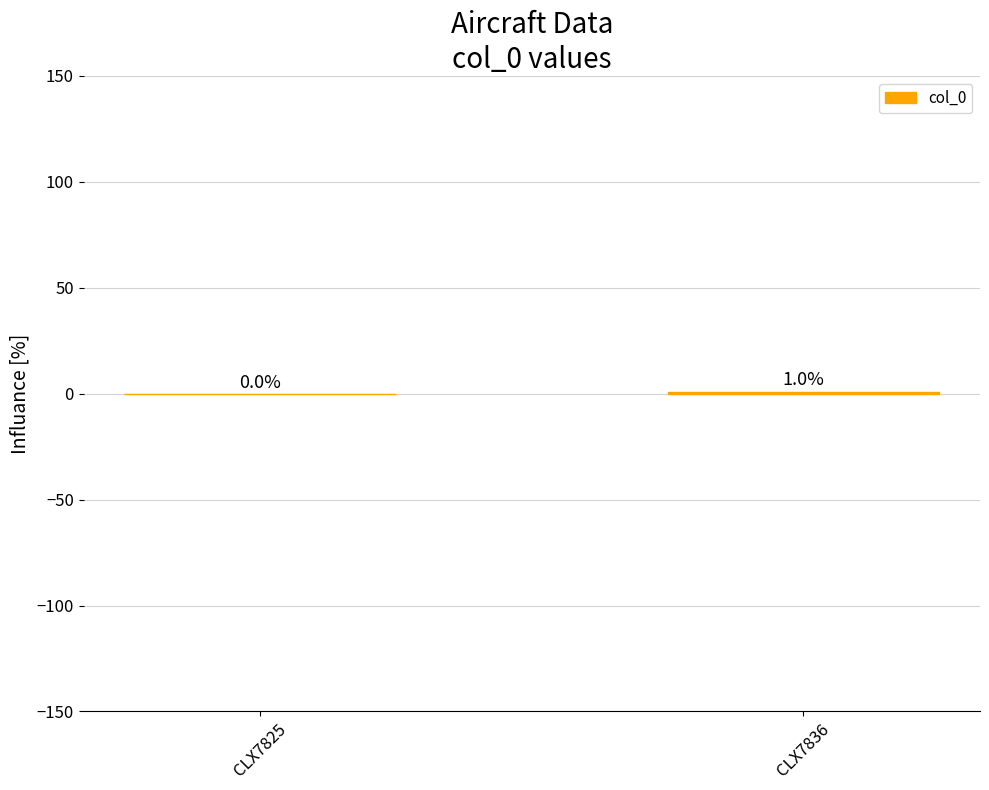

Is it true that the value at CLX7836 is 1?

True